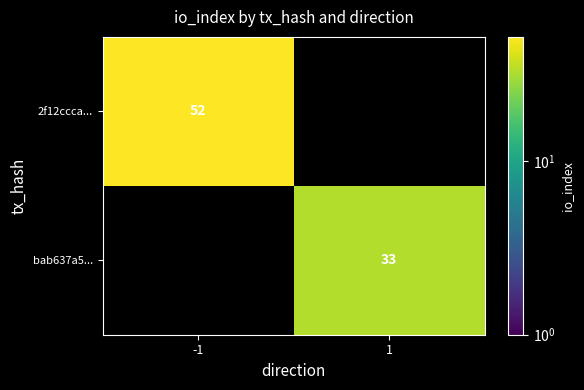

The value of 2f12ccca... at -1 is 52. True or false?

True